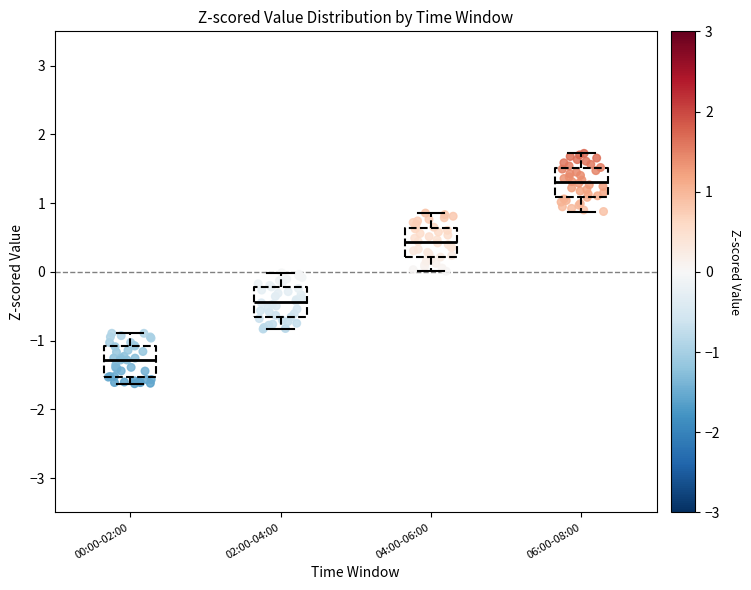

Where does the upper whisker of the box for 00:00-02:00 end on the y-axis? The values are not printed on the chart, so give them approximately, as read against the axis.

-0.9